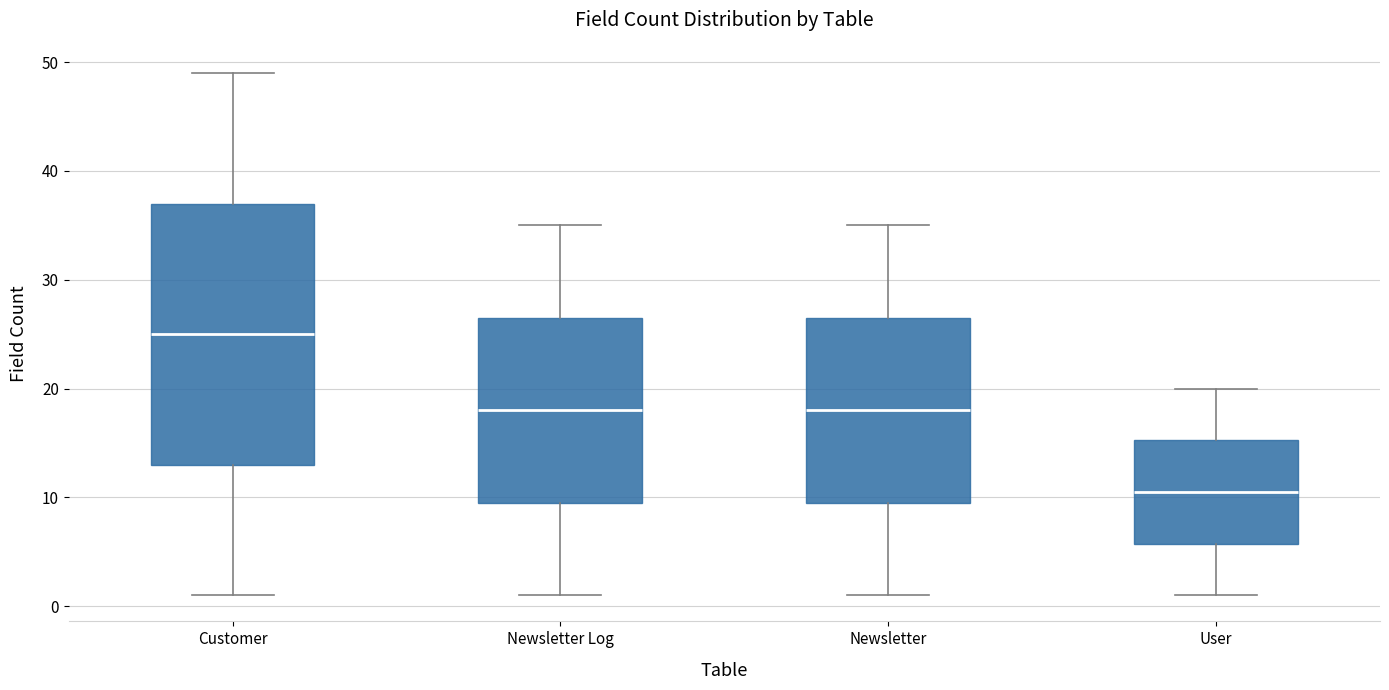

Reading left to right, transcribe this box plot: for each box, give where its median line is, the range the box spans, and where its two whiskers end, as read against the y-axis. The values are not printed on the chart, so give them approximately, as read against the axis.

Customer: median 25, box 13 to 37, whiskers 1 to 49
Newsletter Log: median 18, box 10 to 27, whiskers 1 to 35
Newsletter: median 18, box 10 to 27, whiskers 1 to 35
User: median 11, box 6 to 15, whiskers 1 to 20